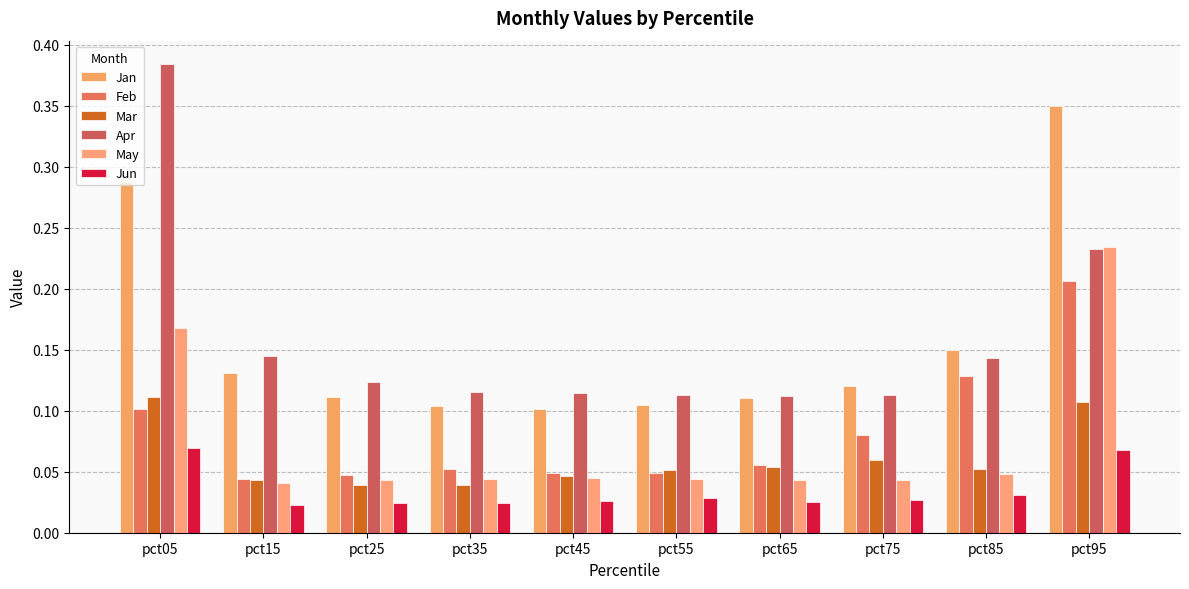

What is the average value of the May series?

0.1